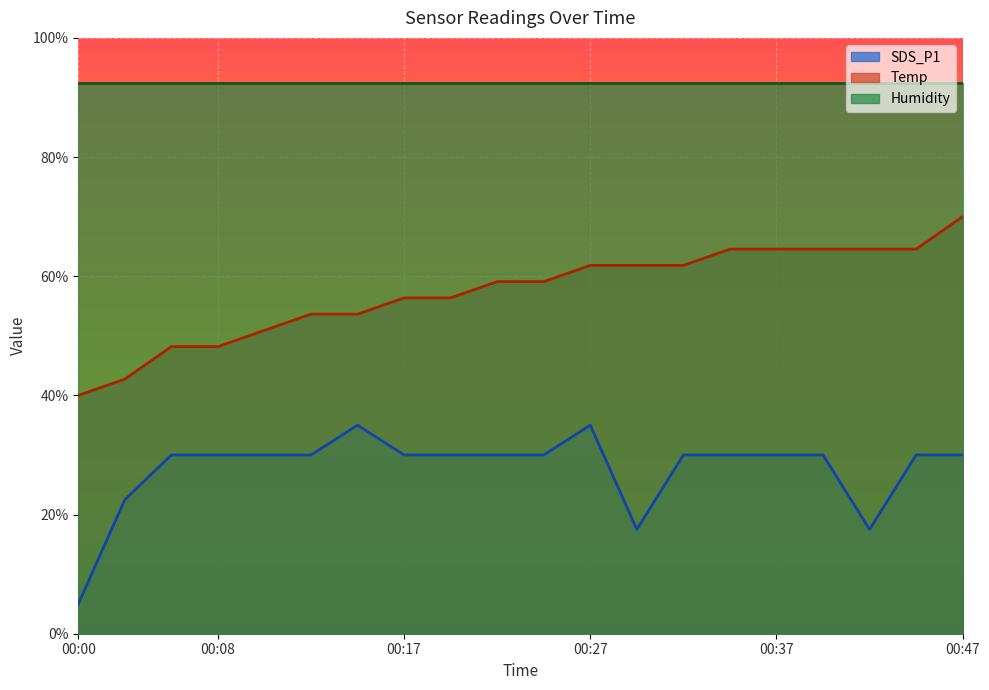

Read the Temp value at 00:34.

64.5